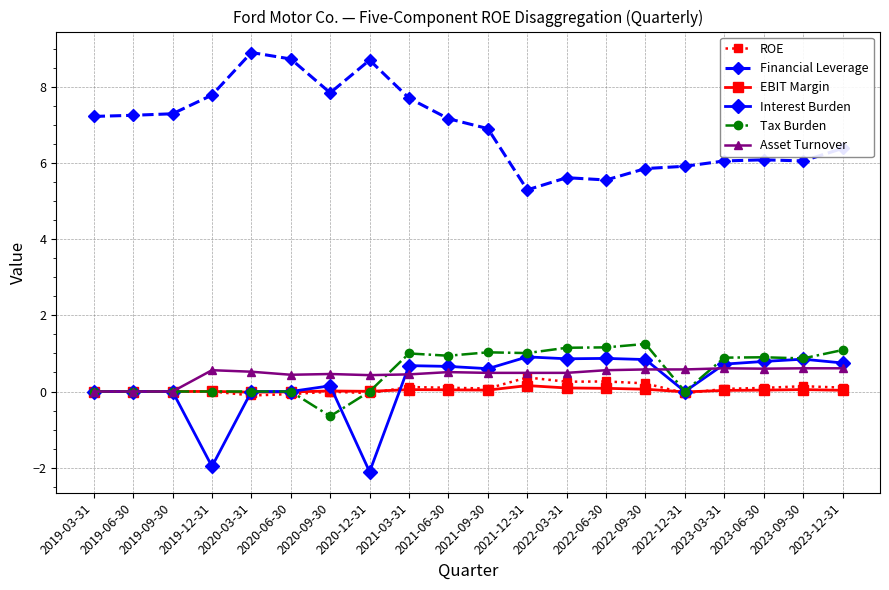

What is the minimum value shown in the chart?

-2.1